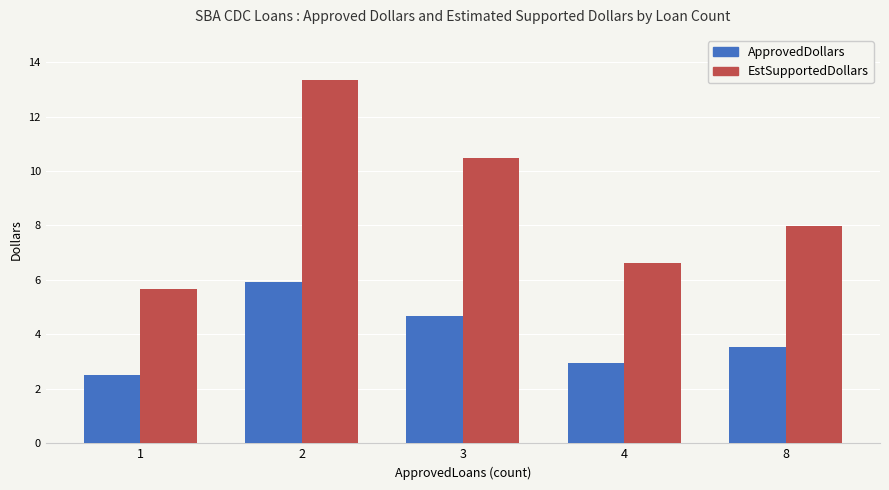

Does the chart contain stacked bars?

No